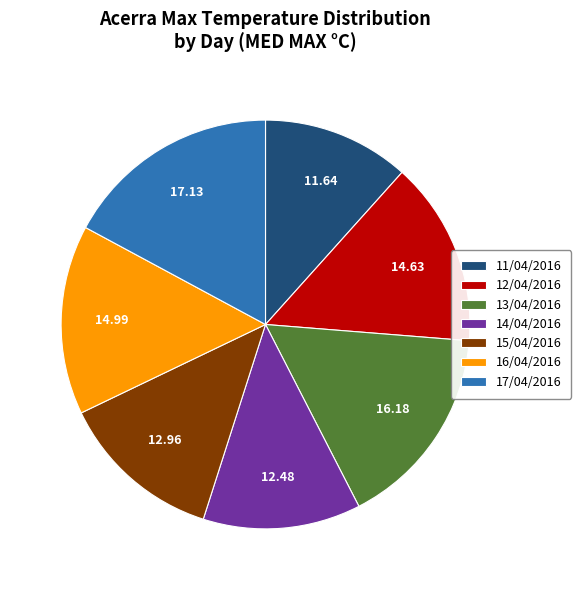

The 13/04/2016 slice represents 11% of the pie. True or false?

False